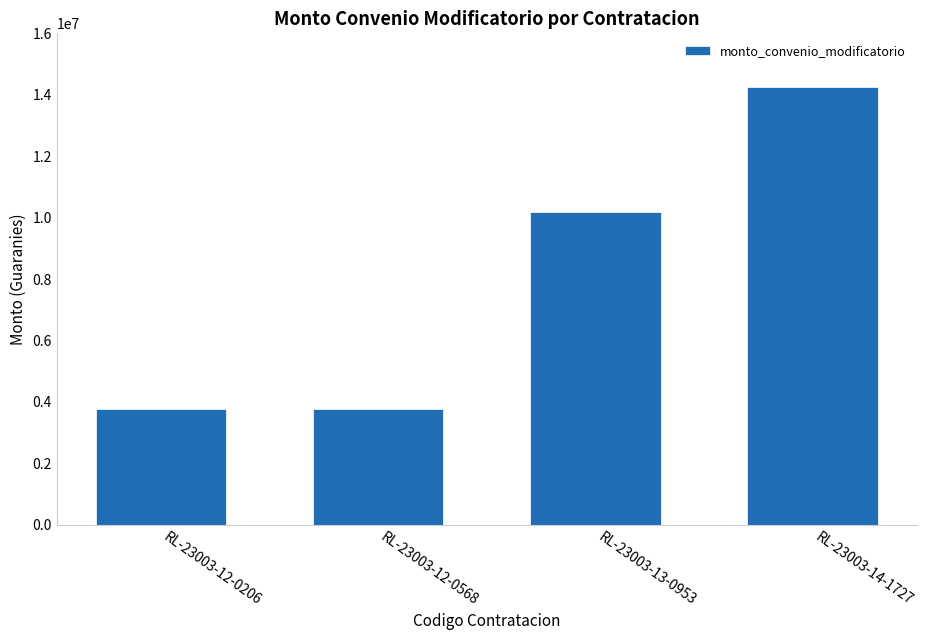

Reading left to right, what are all the values shown in this chart?

3780000	3780000	10200000	14250000